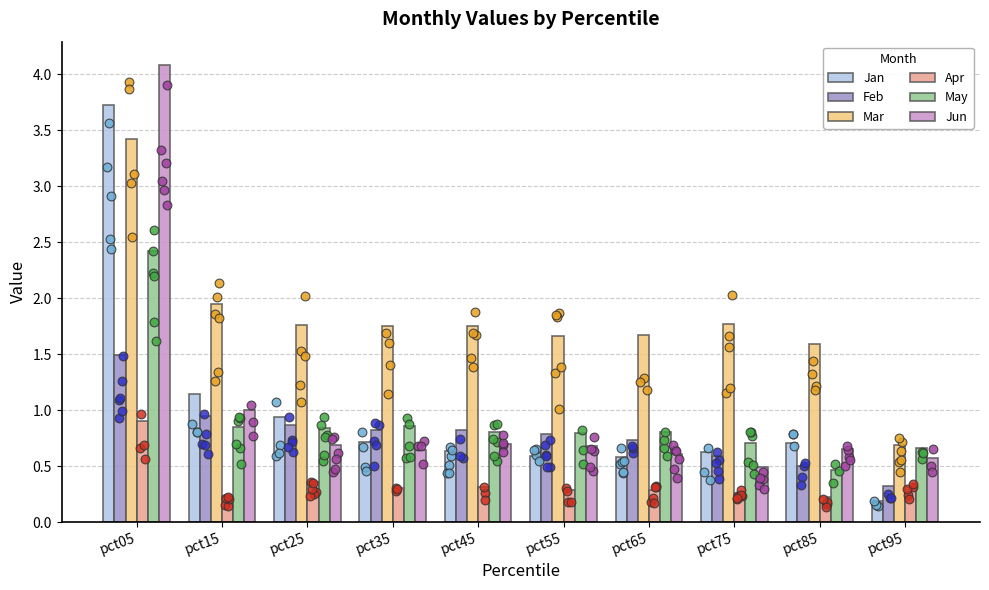

Which series reaches the minimum Y coordinate?

Jan